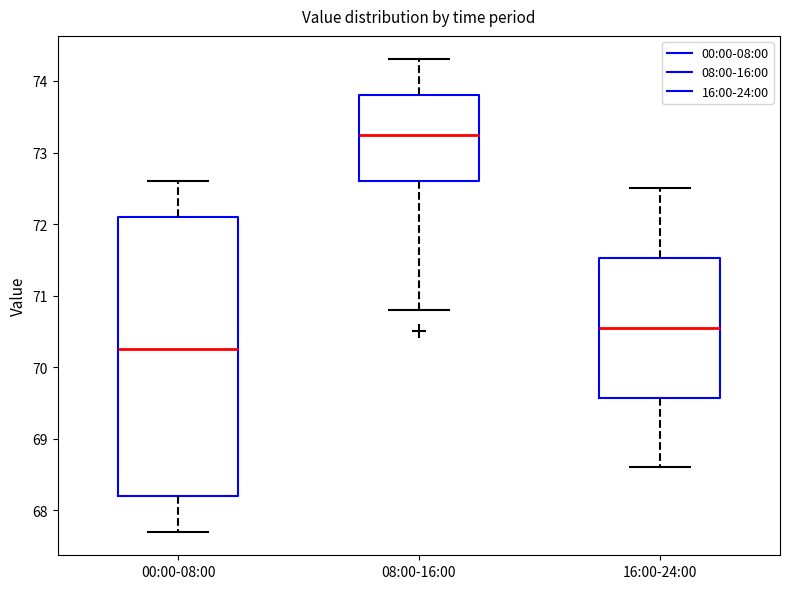

Where is the upper edge of the box for 00:00-08:00 on the y-axis? The values are not printed on the chart, so give them approximately, as read against the axis.

72.1